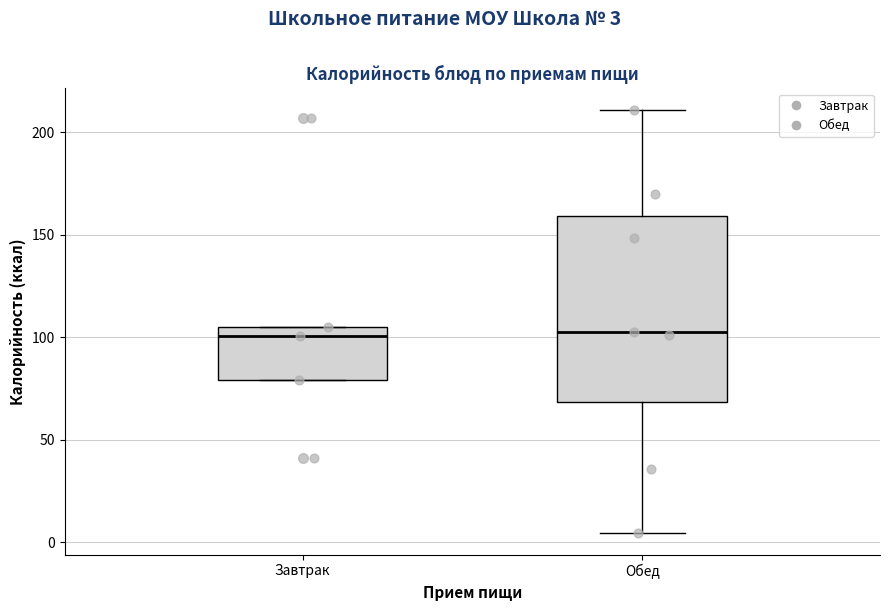

Reading left to right, transcribe this box plot: for each box, give where its median line is, the range the box spans, and where its two whiskers end, as read against the y-axis. The values are not printed on the chart, so give them approximately, as read against the axis.

Завтрак: median 100, box 80 to 105, whiskers 80 to 105
Обед: median 105, box 70 to 160, whiskers 5 to 210